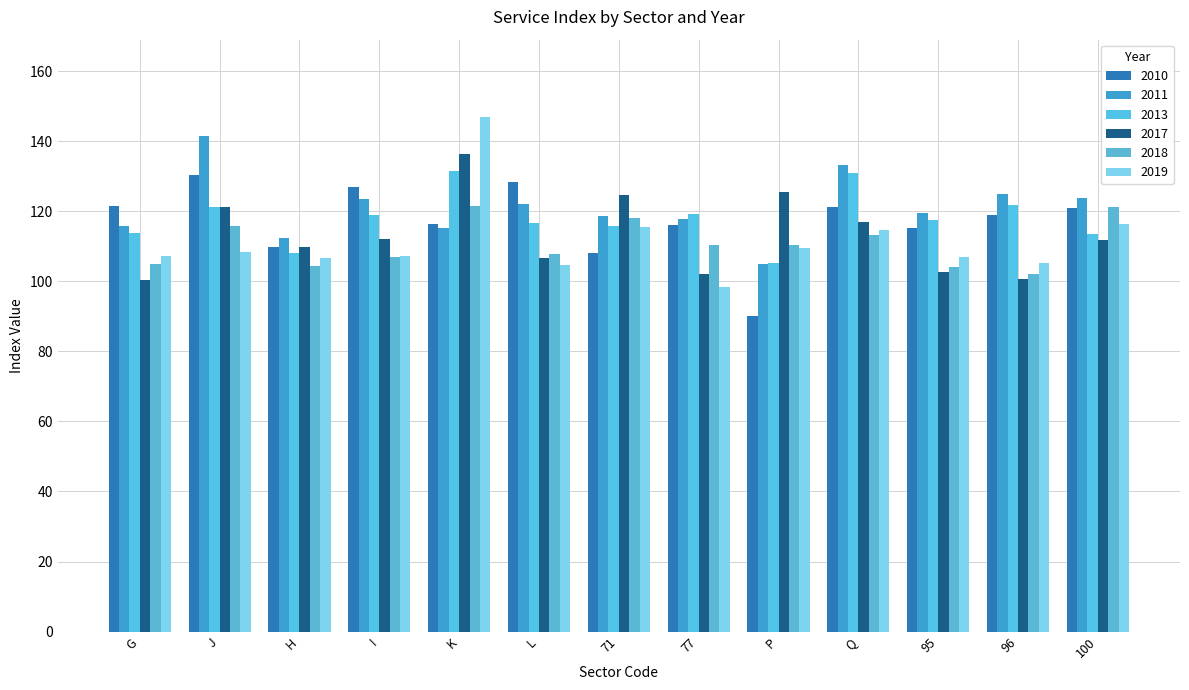

Between J and I, which series saw the biggest shift?

2011